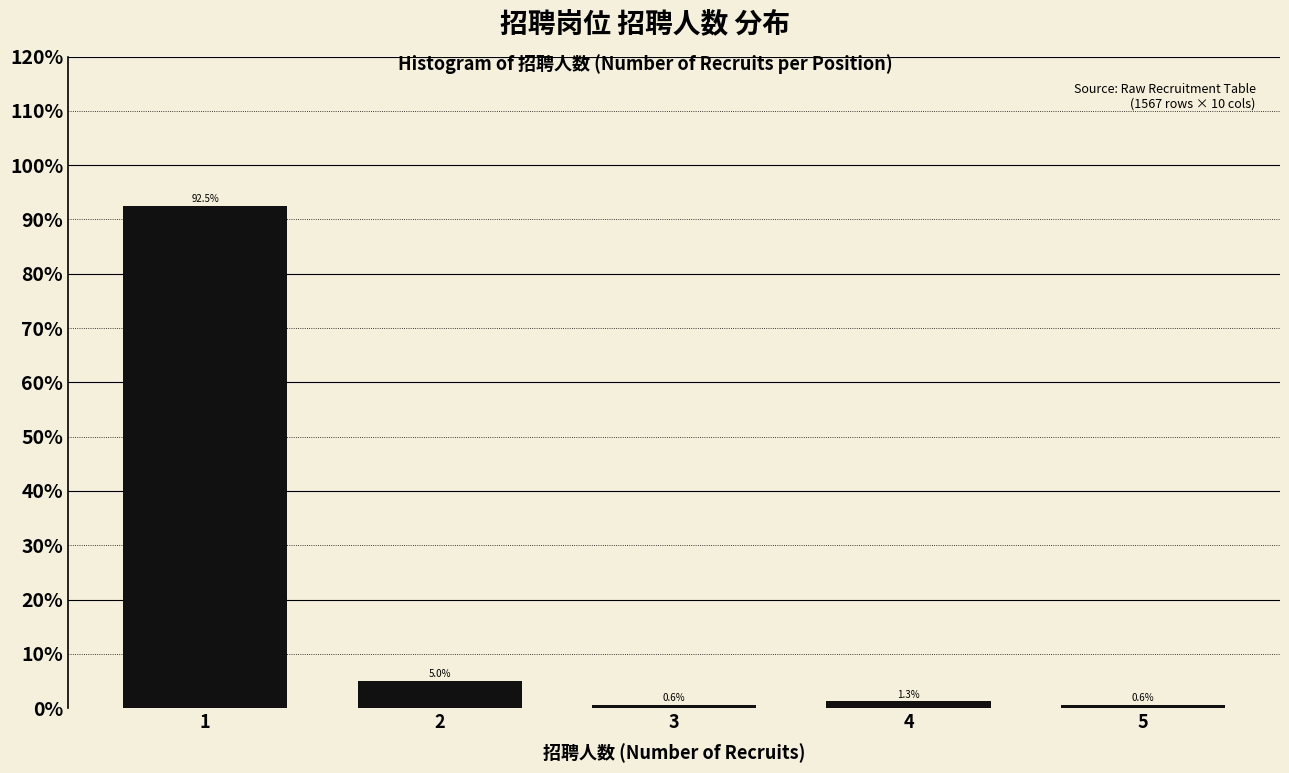

How tall is the bar that spans 3.5 to 4.5 on the x-axis?

1.3